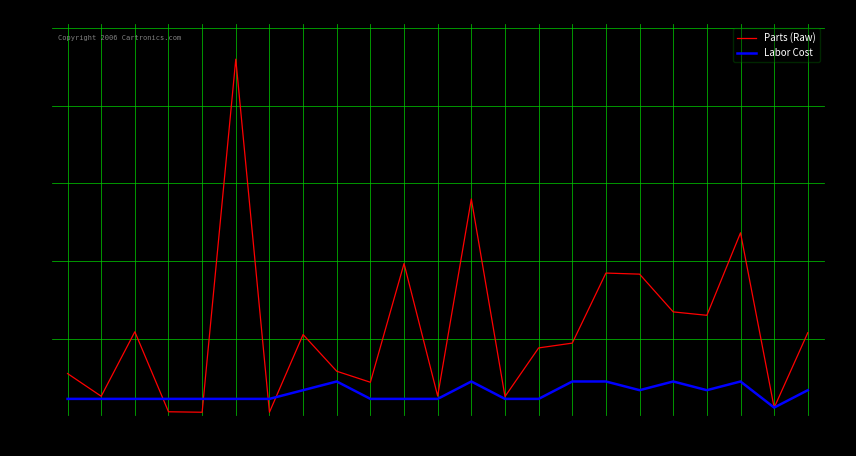

How many times do Labor Cost and Parts (Raw) cross each other?

6